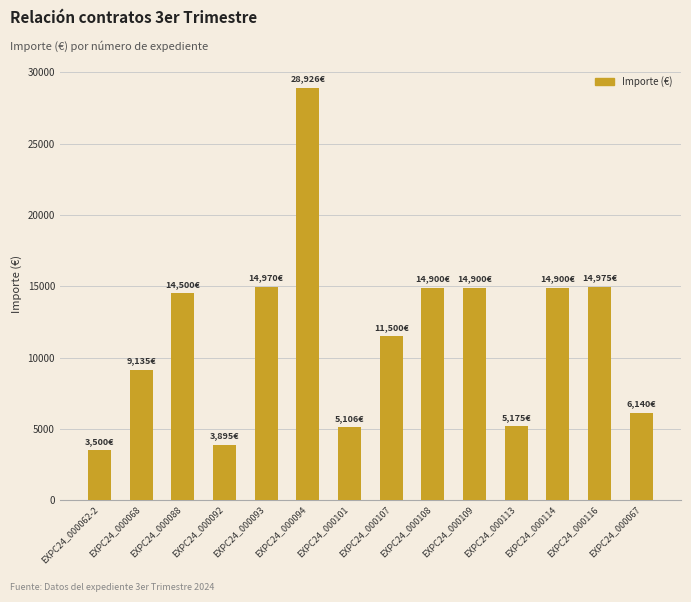

Is it true that the value at EXPC24_000113 is 5175.0?

True